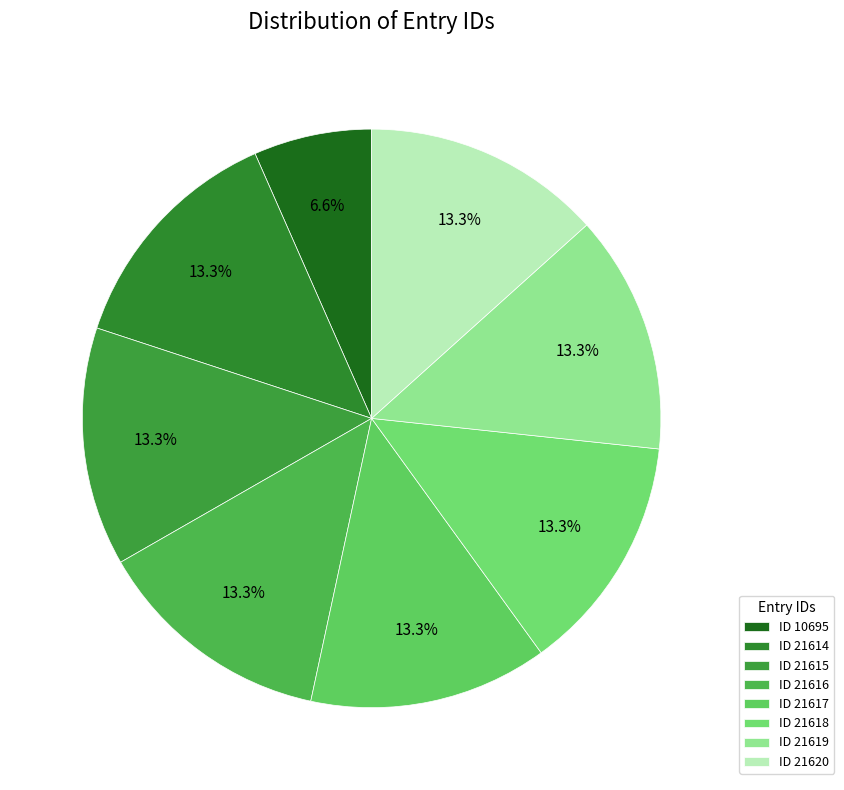

What percentage is NOT represented by ID 21614?

86.7%